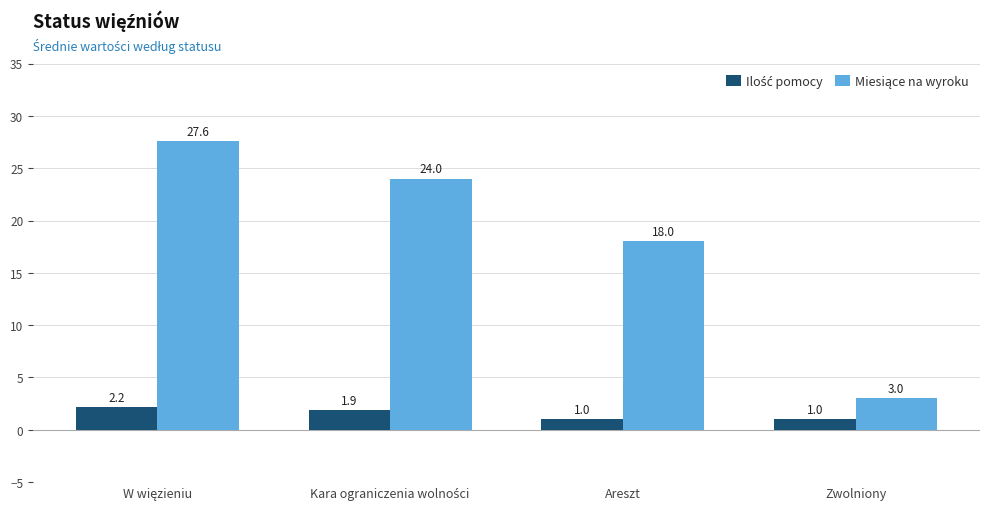

What is the maximum value shown in the chart?

27.6